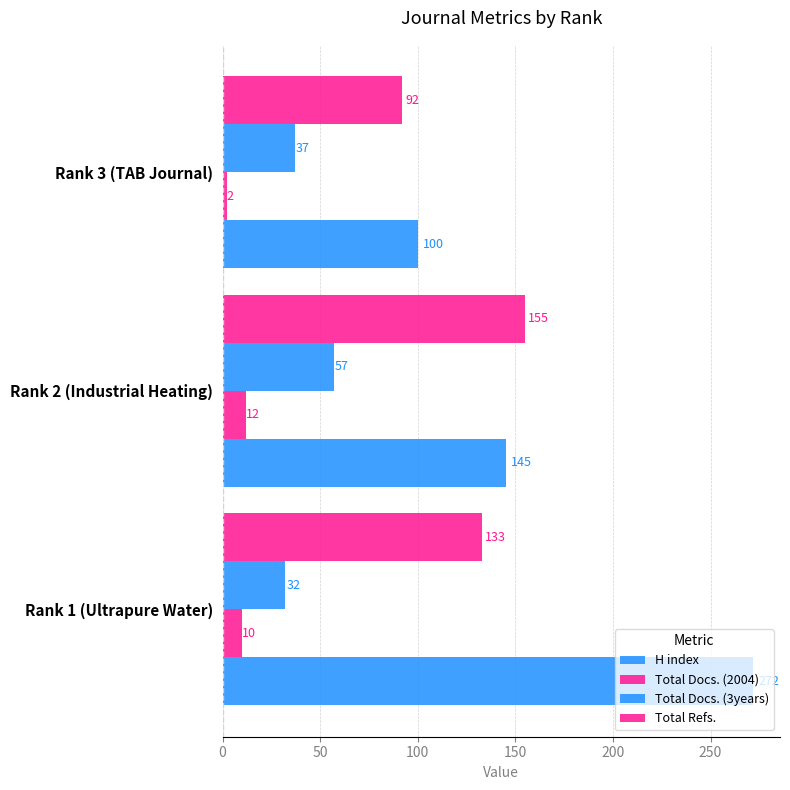

How many series are shown in this chart?

4